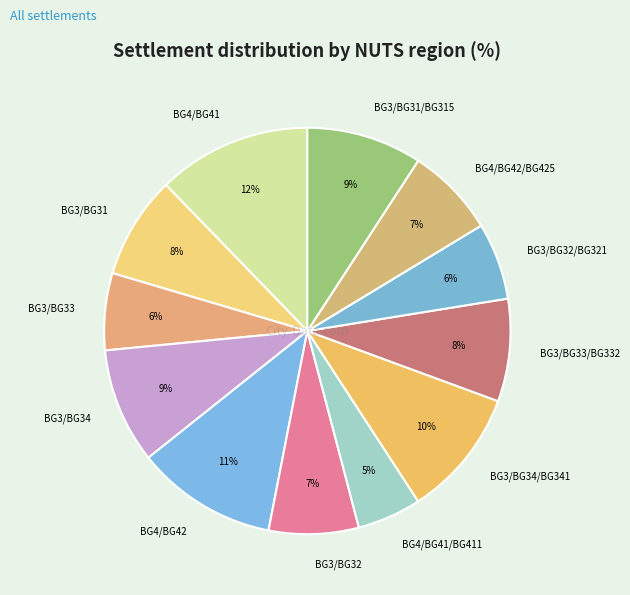

Is the sum of BG3/BG34 and BG3/BG32 greater than half?

No